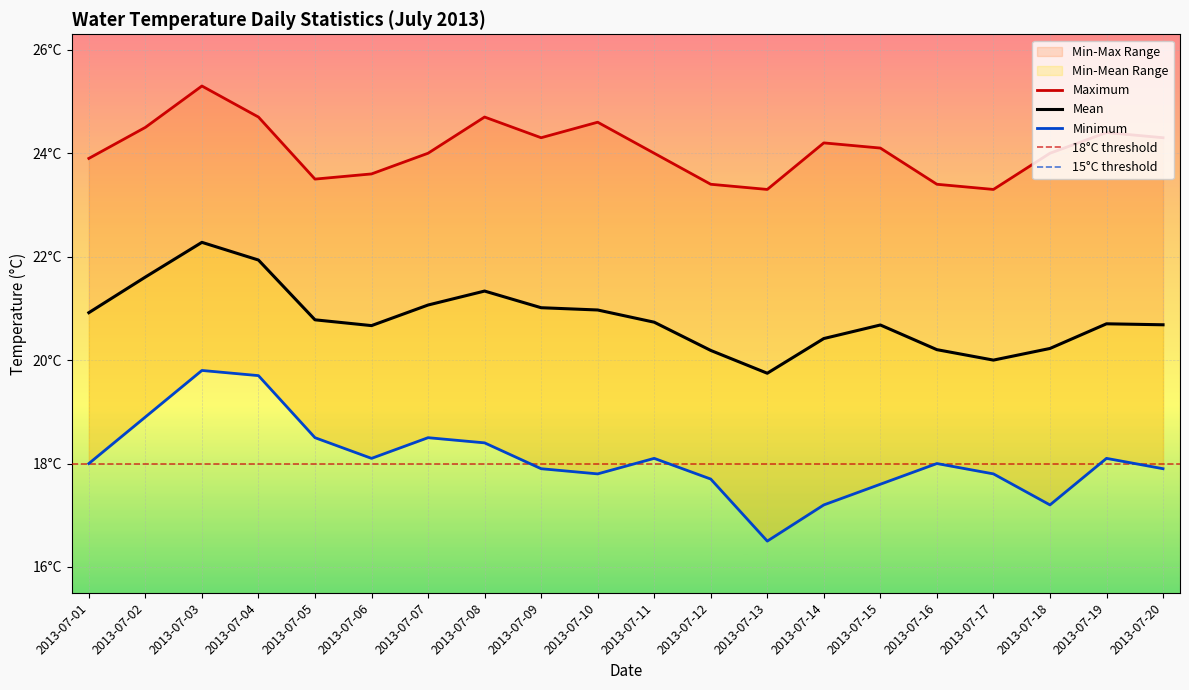

At how many categories does at least one series exceed 18?

20